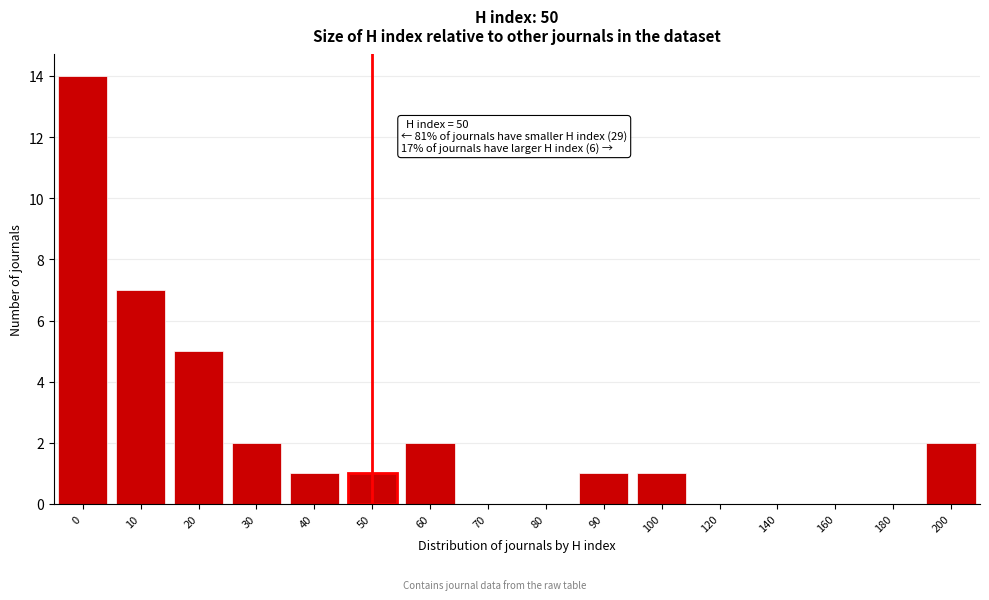

Reading left to right, what are all the values shown in this chart?

0=14	10=7	20=5	30=2	40=1	50=1	60=2	70=0	80=0	90=1	100=1	120=0	140=0	160=0	180=0	200=2